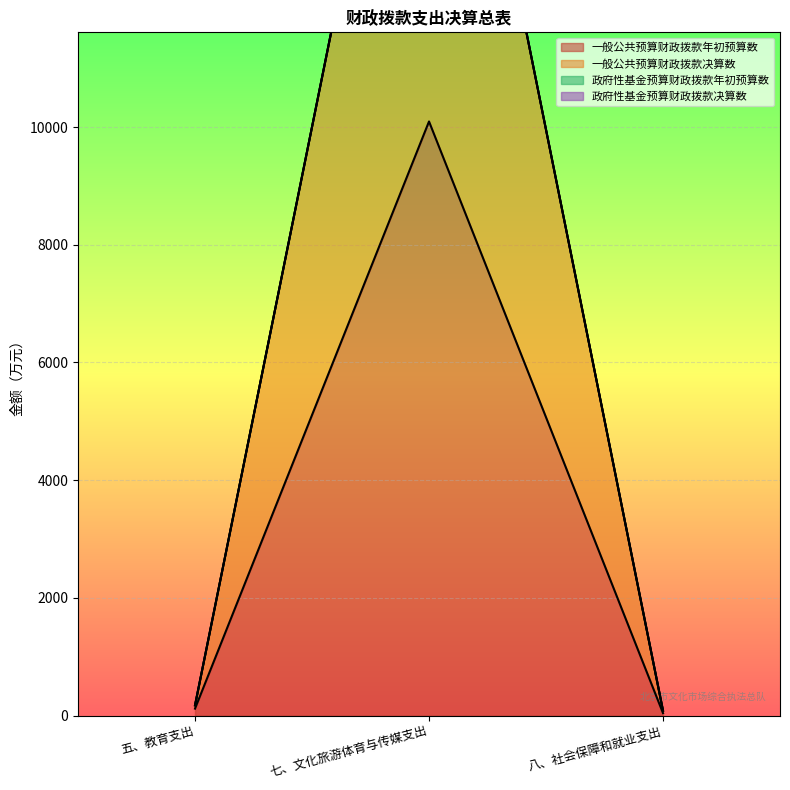

Which series has the largest range (max minus min)?

一般公共预算财政拨款决算数